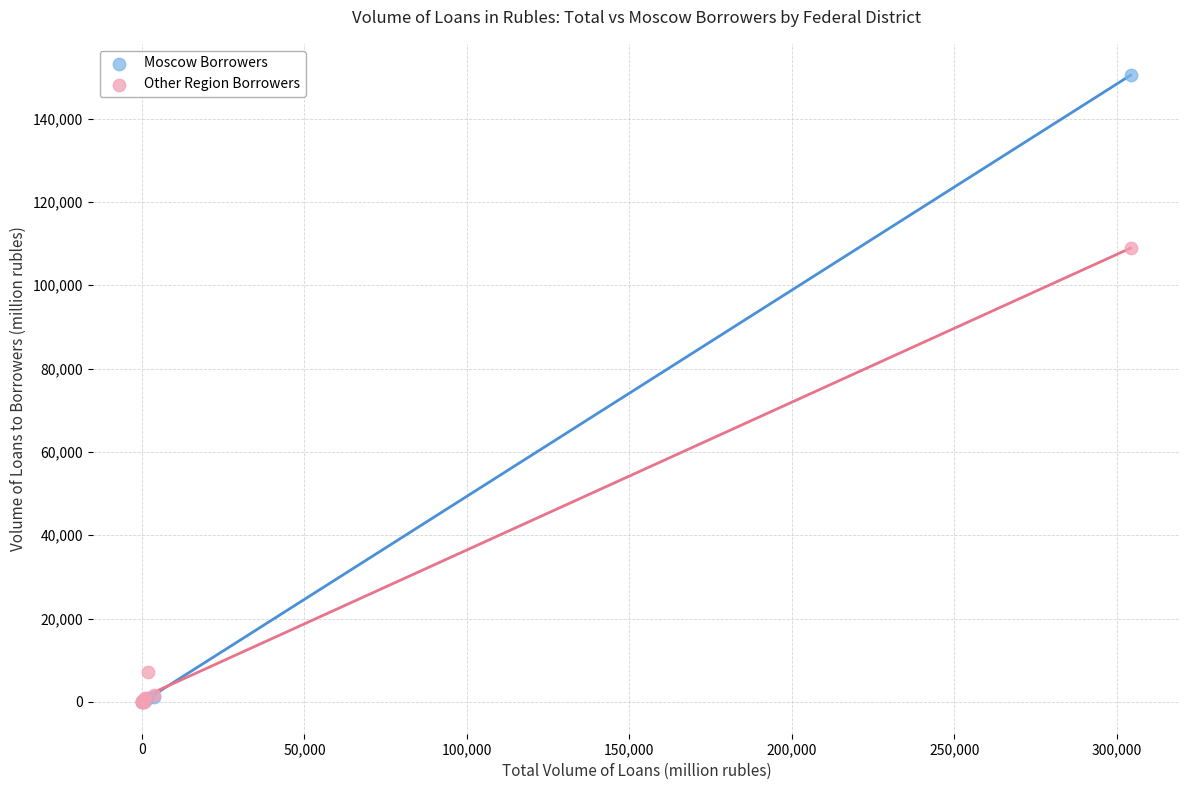

Across all series, what Y value is closest to 75196?

108876